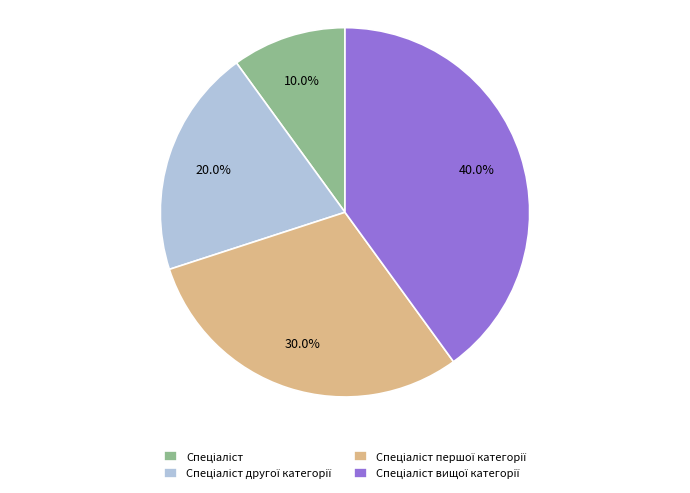

Is there any slice that represents more than half of the pie?

No